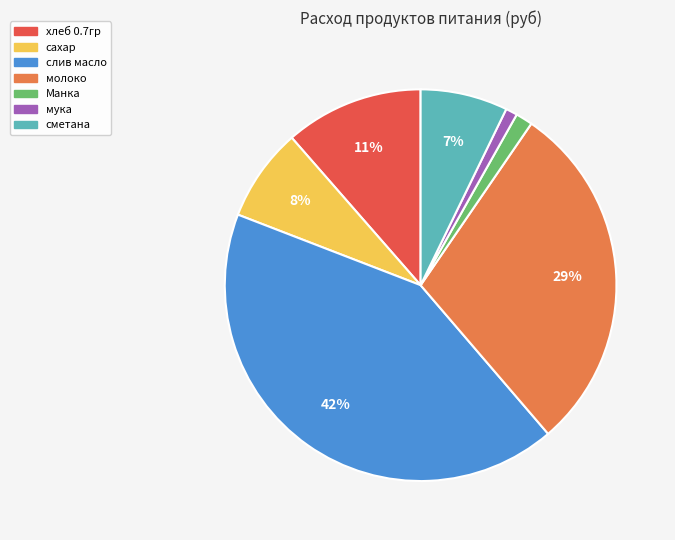

How many slices are in this pie chart?

7